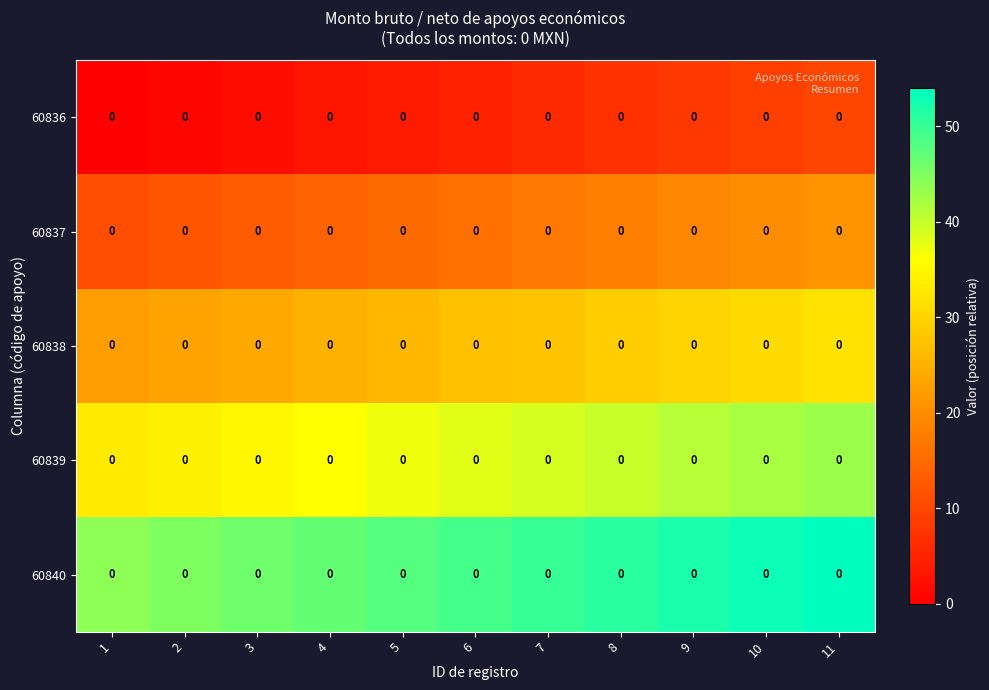

Reading left to right, extract all data points from this chart.

60836: 1=0	2=0	3=0	4=0	5=0	6=0	7=0	8=0	9=0	10=0	11=0
60837: 1=0	2=0	3=0	4=0	5=0	6=0	7=0	8=0	9=0	10=0	11=0
60838: 1=0	2=0	3=0	4=0	5=0	6=0	7=0	8=0	9=0	10=0	11=0
60839: 1=0	2=0	3=0	4=0	5=0	6=0	7=0	8=0	9=0	10=0	11=0
60840: 1=0	2=0	3=0	4=0	5=0	6=0	7=0	8=0	9=0	10=0	11=0